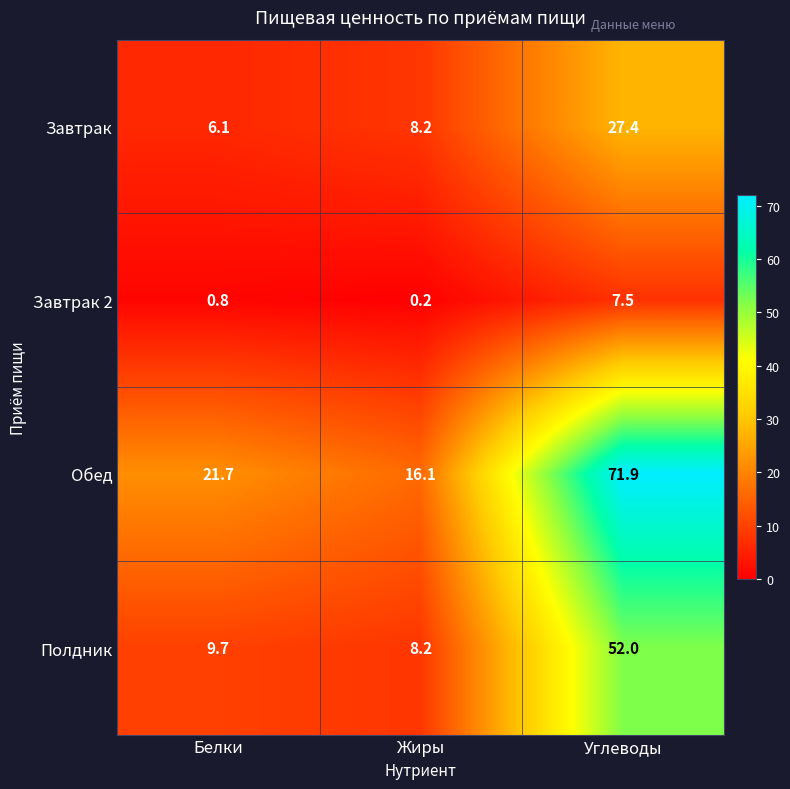

Reading left to right, what are all the values shown in this chart?

Завтрак: 6.1	8.2	27.4
Завтрак 2: 0.8	0.2	7.5
Обед: 21.7	16.1	71.9
Полдник: 9.7	8.2	52.0